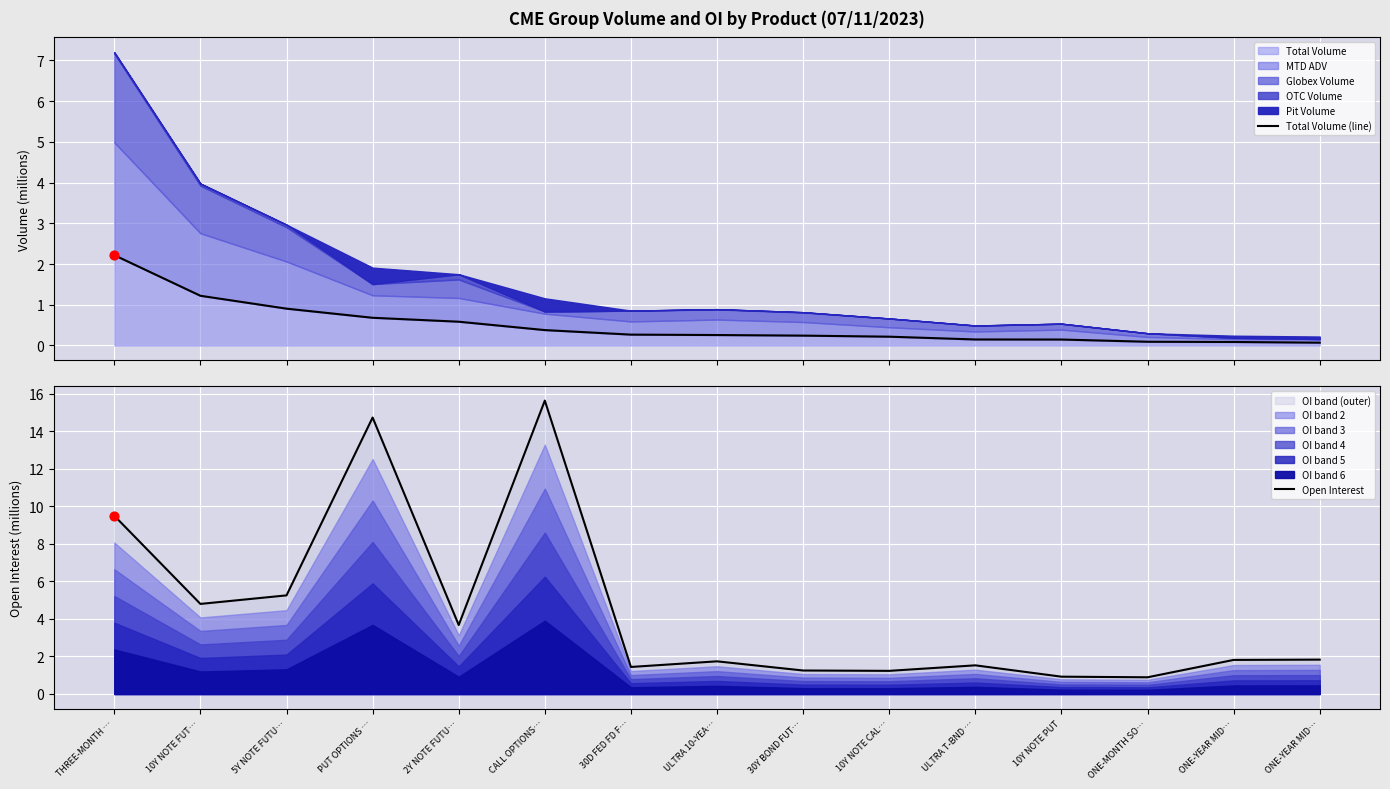

Is the value of Total Volume (line) at 30Y BOND FUT… greater than the value of Open Interest at 10Y NOTE CAL…?

No